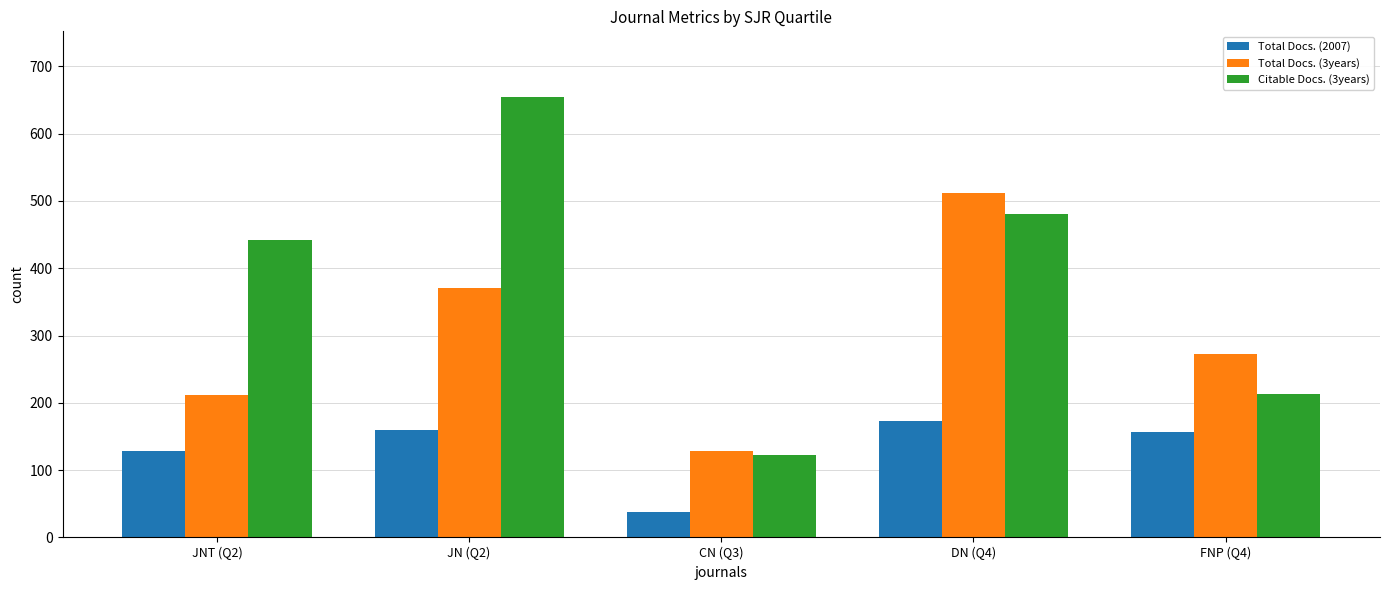

The value of Total Docs. (2007) at JN (Q2) is 159. True or false?

True